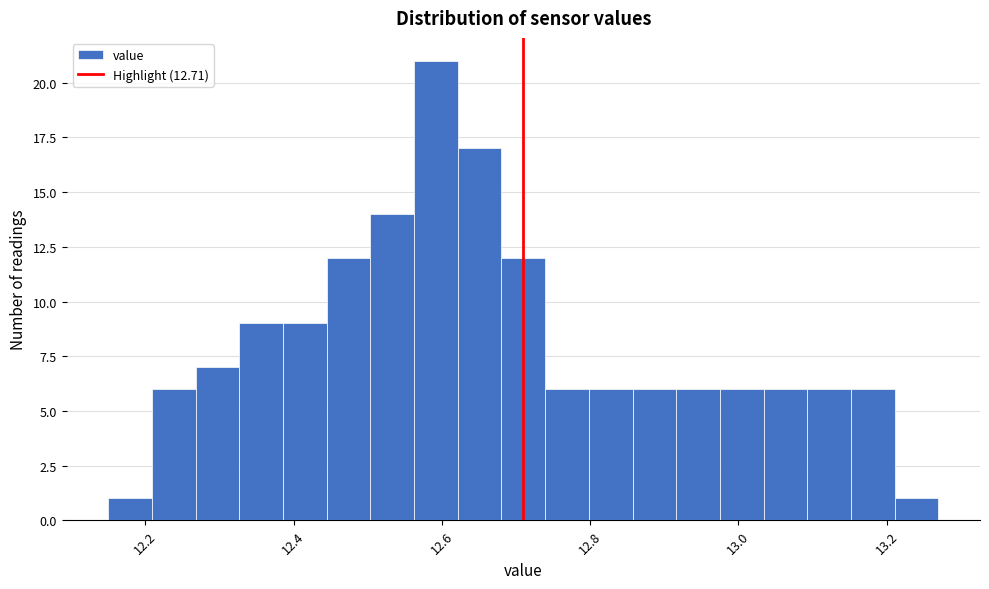

Around what value on the x-axis is the tallest bar? Give the approximate position of its centre, as read against the axis.

12.60